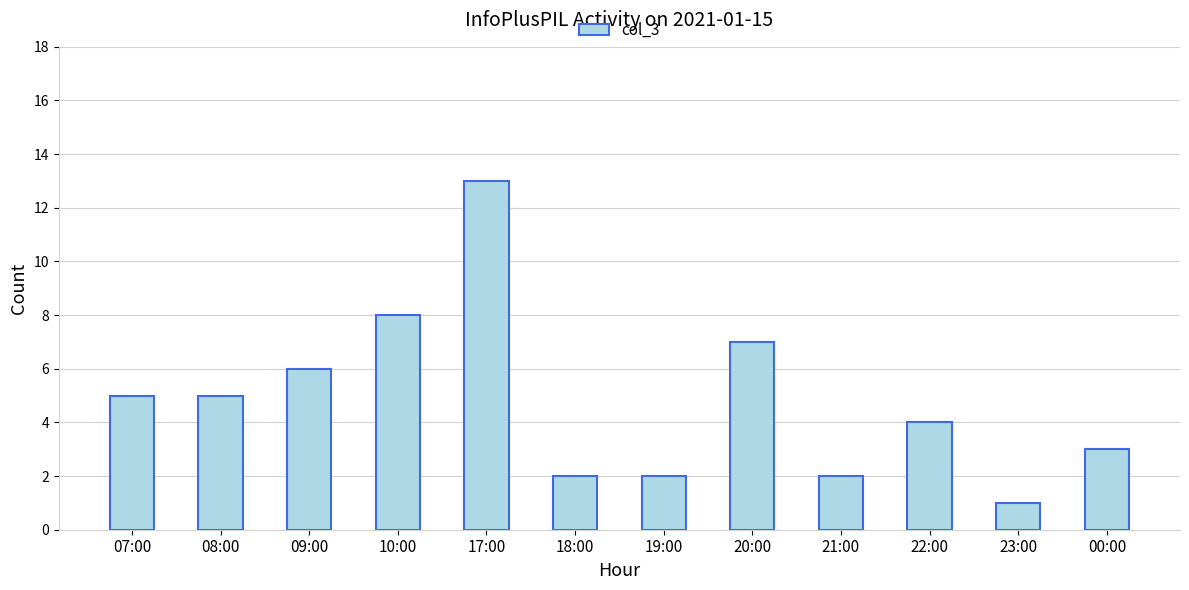

What is the difference between the second highest and second lowest values?

6